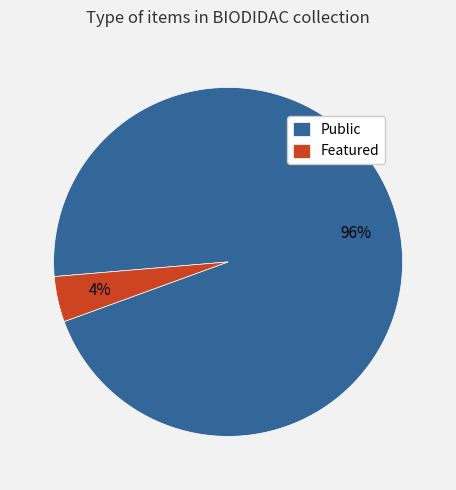

Is it true that Featured is 4% of the pie?

True